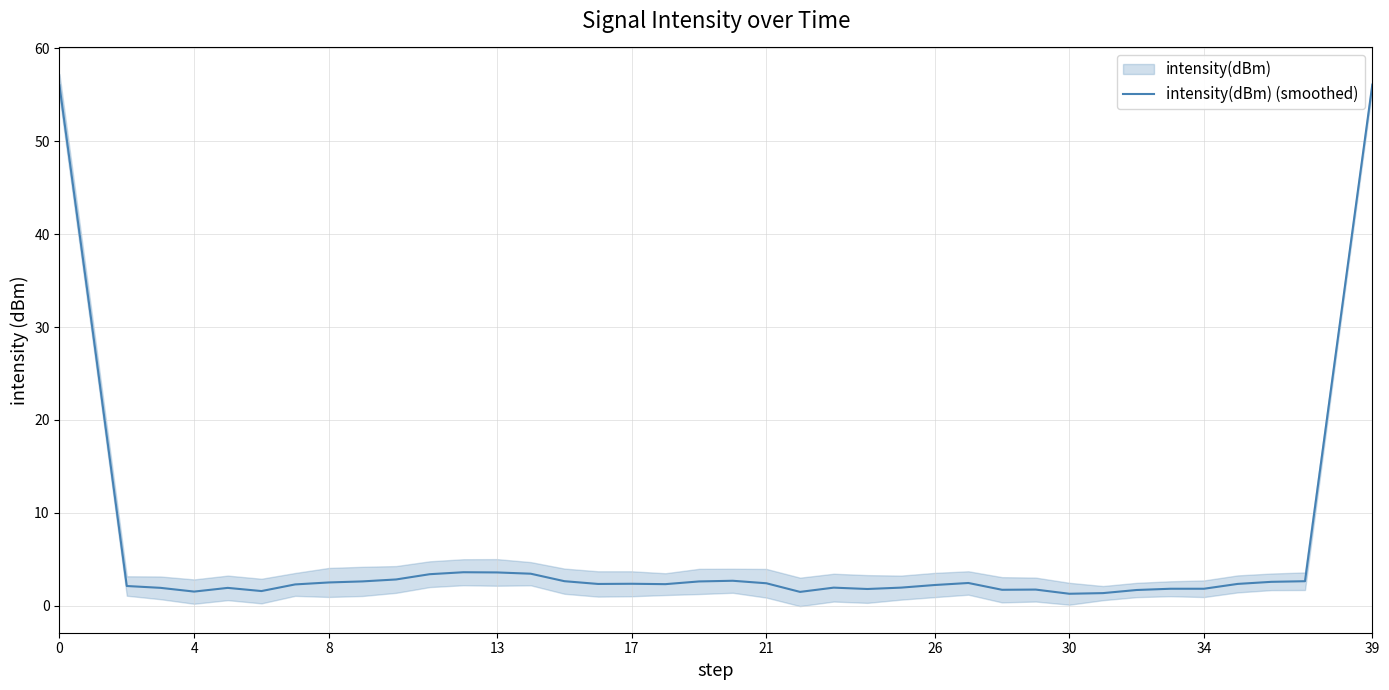

Which label corresponds to the smallest value in the chart?

30